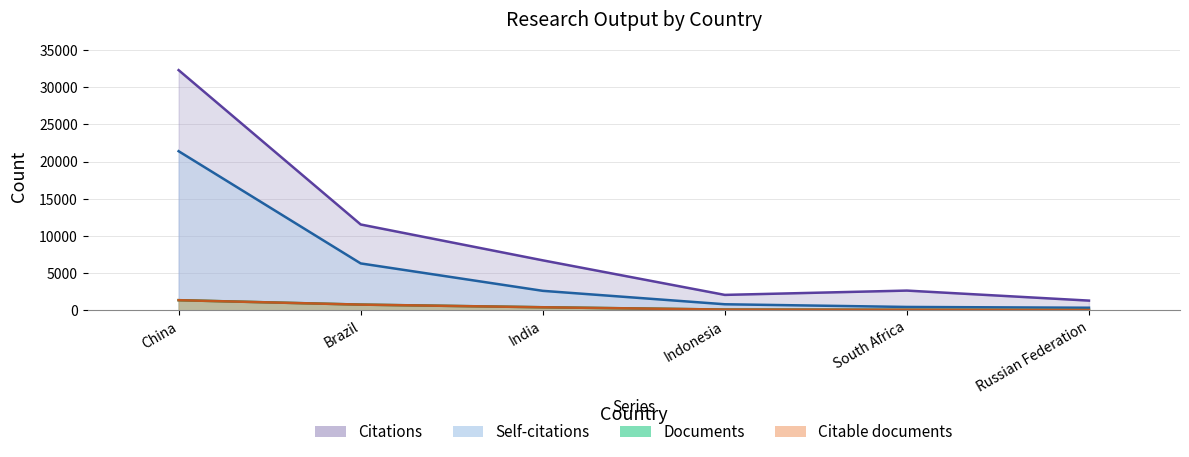

At how many categories does at least one series exceed 17611?

1